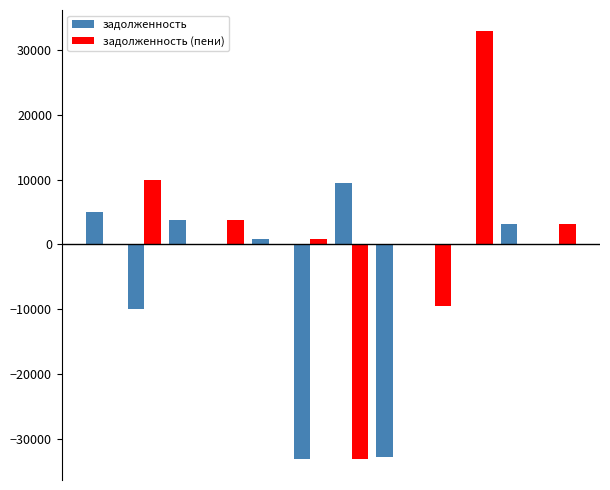

Count the number of data series in this chart.

2